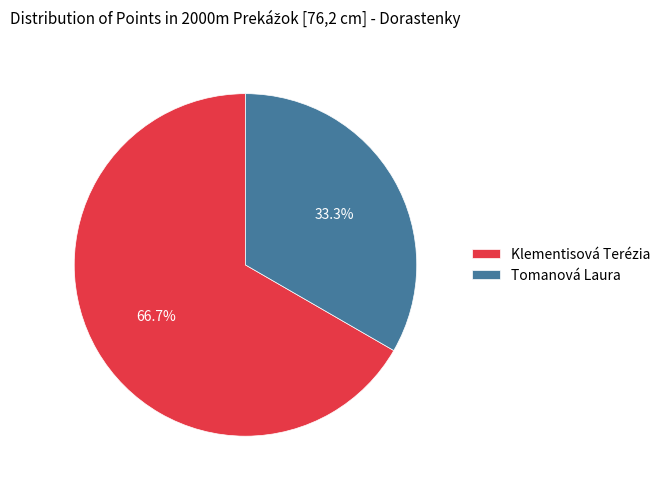

Rank the categories by value from lowest to highest.

Tomanová Laura, Klementisová Terézia